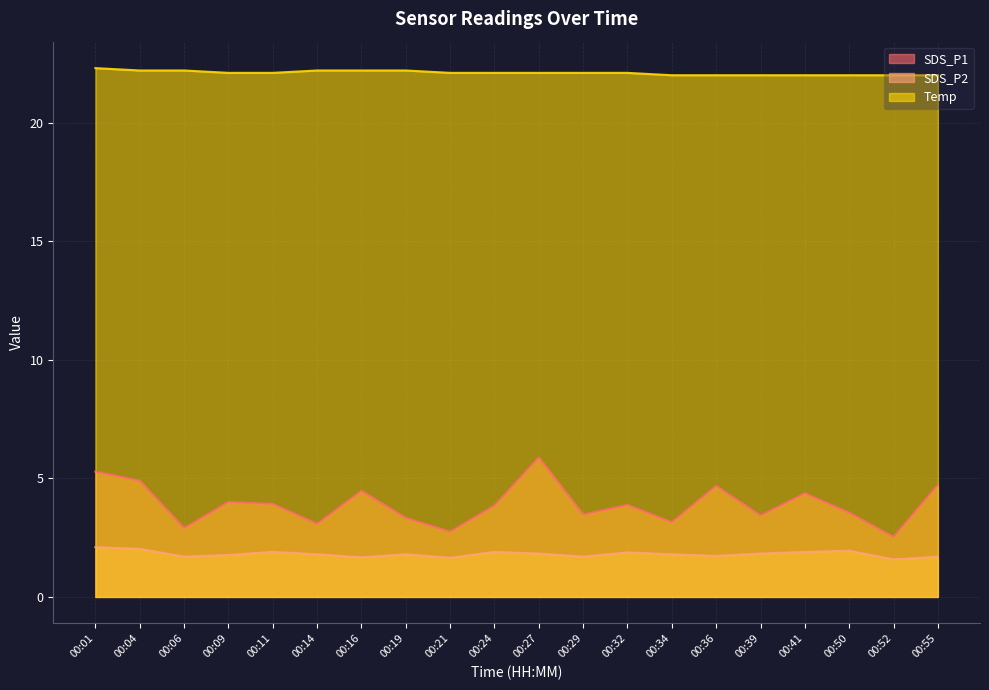

True or false: SDS_P1 has more than 0 points higher than both neighbors.

True